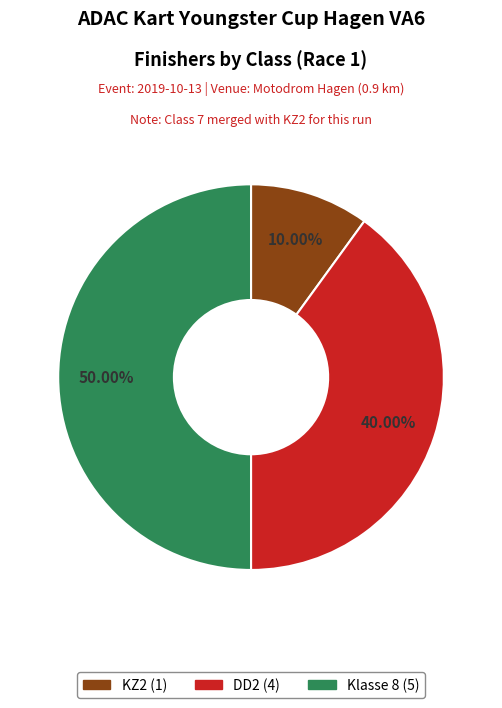

To the nearest percent, what is the difference between the largest and smallest slice percentages?

40%